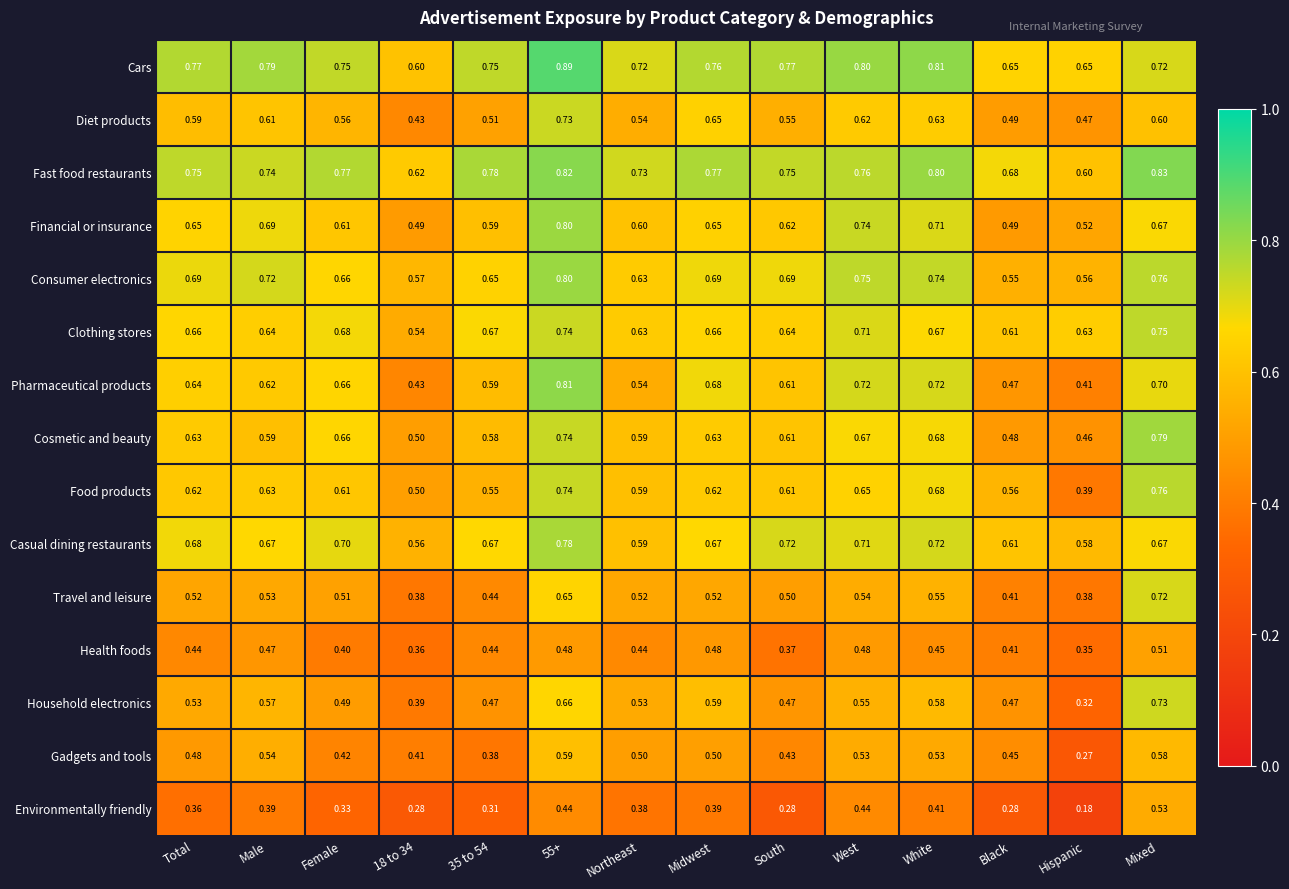

Which series has the largest range (max minus min)?

Household electronics